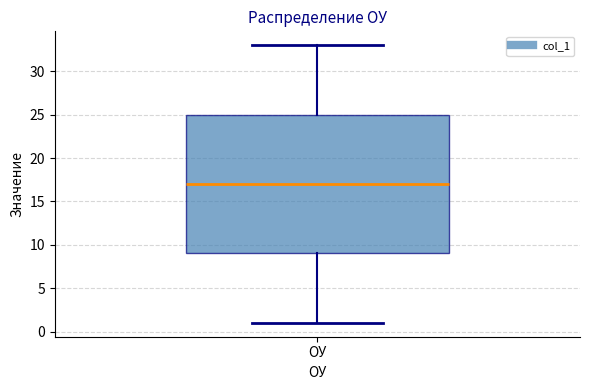

Read this box plot against the y-axis: the position of the median line, the range covered by the box, and the ends of both whiskers. The values are not printed on the chart, so give them approximately, as read against the axis.

median 17, box 9 to 25, whiskers 1 to 33